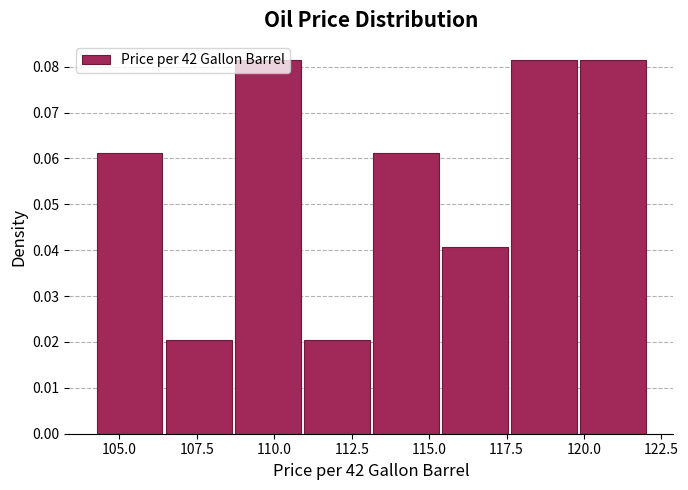

How tall is the bar that spans 104.5 to 106.5 on the x-axis? Neither the bar edges nor the heights are printed on the chart, so give them approximately, as read against the axes.

0.061